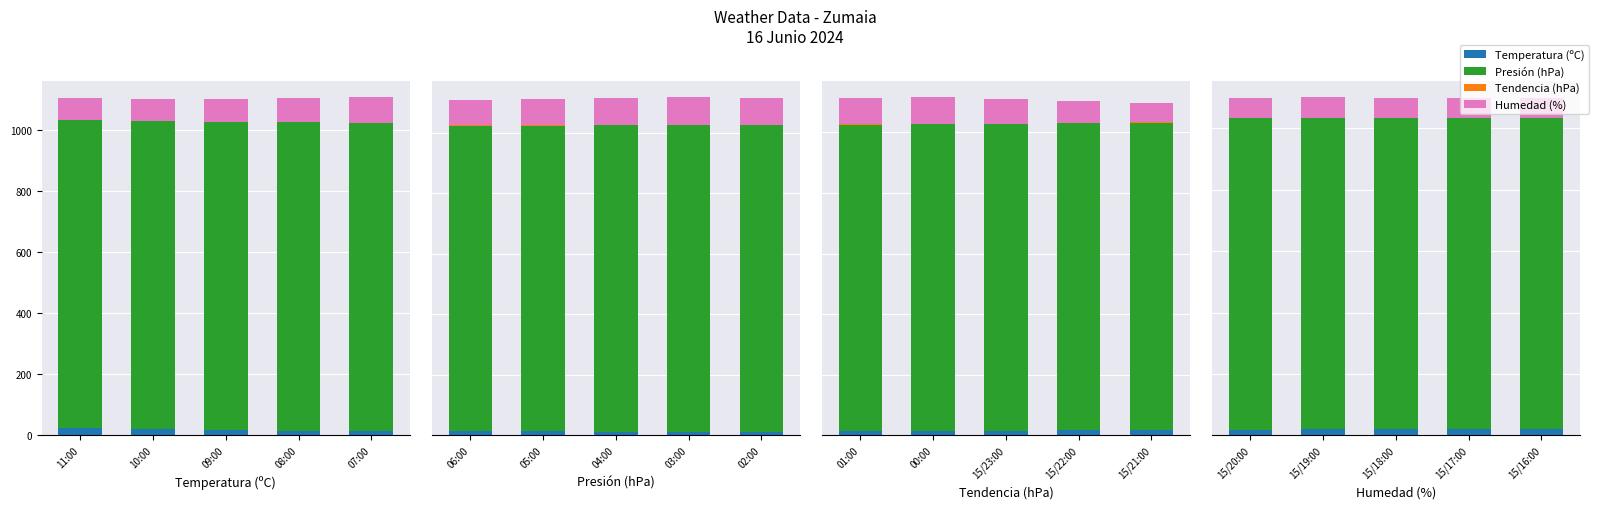

What is the difference between the Temperatura (ºC) values at 15/18:00 and 15/19:00?

0.1